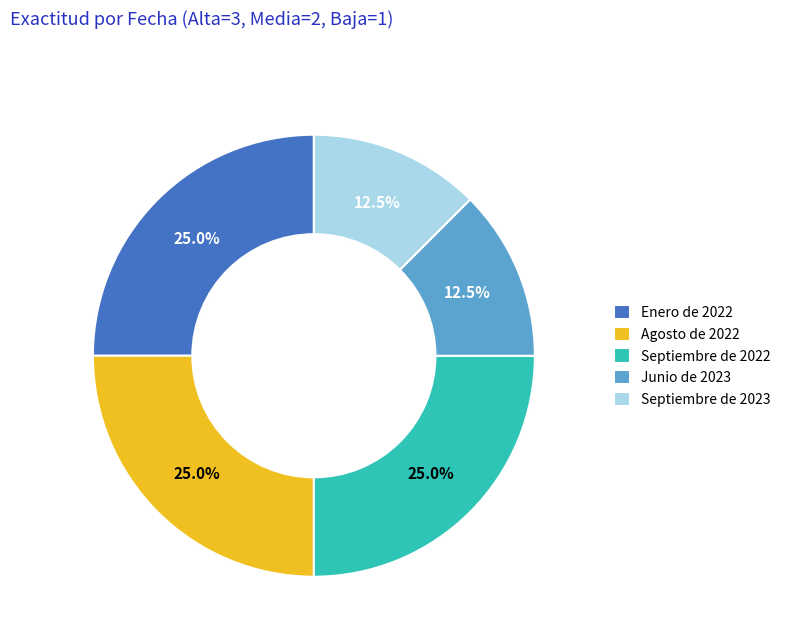

Does any single category account for the majority?

No